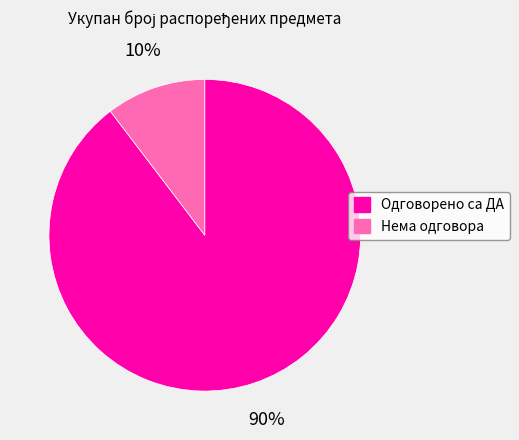

To the nearest percent, what percentage of the pie is Одговорено са ДА?

90%